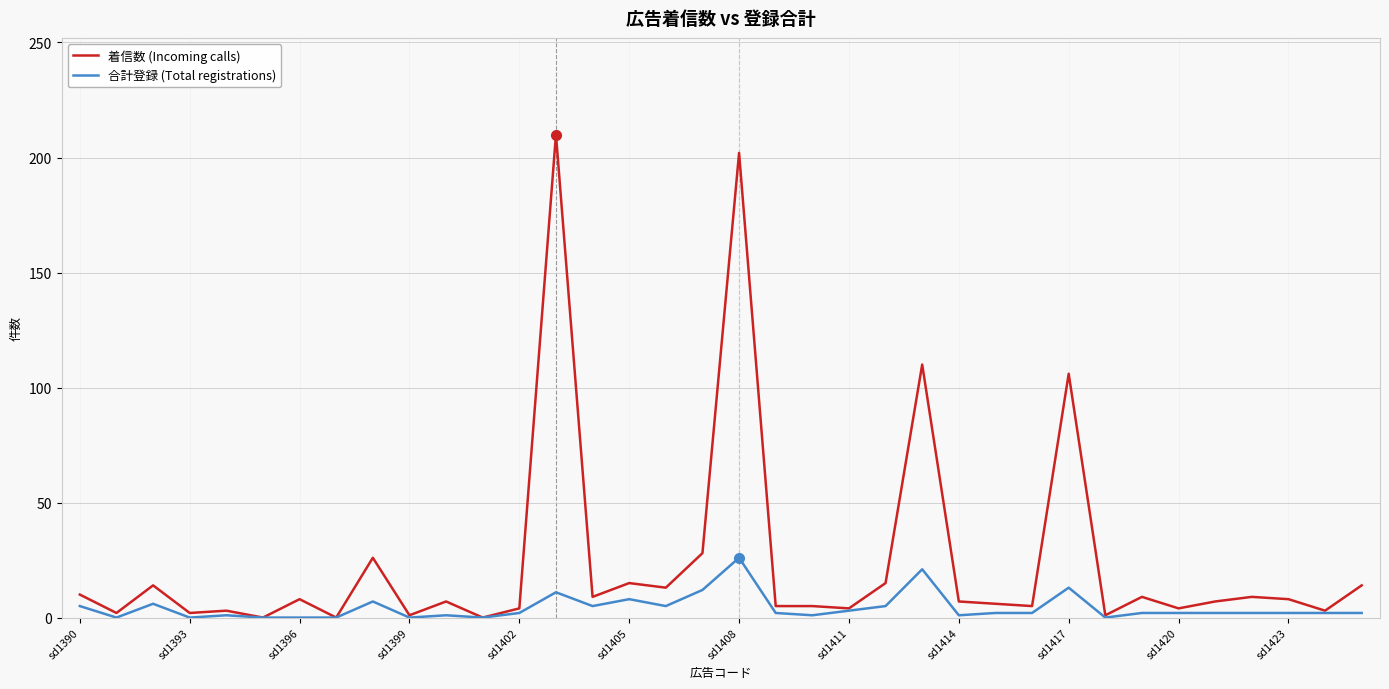

Which series has the widest spread of values?

着信数 (Incoming calls)